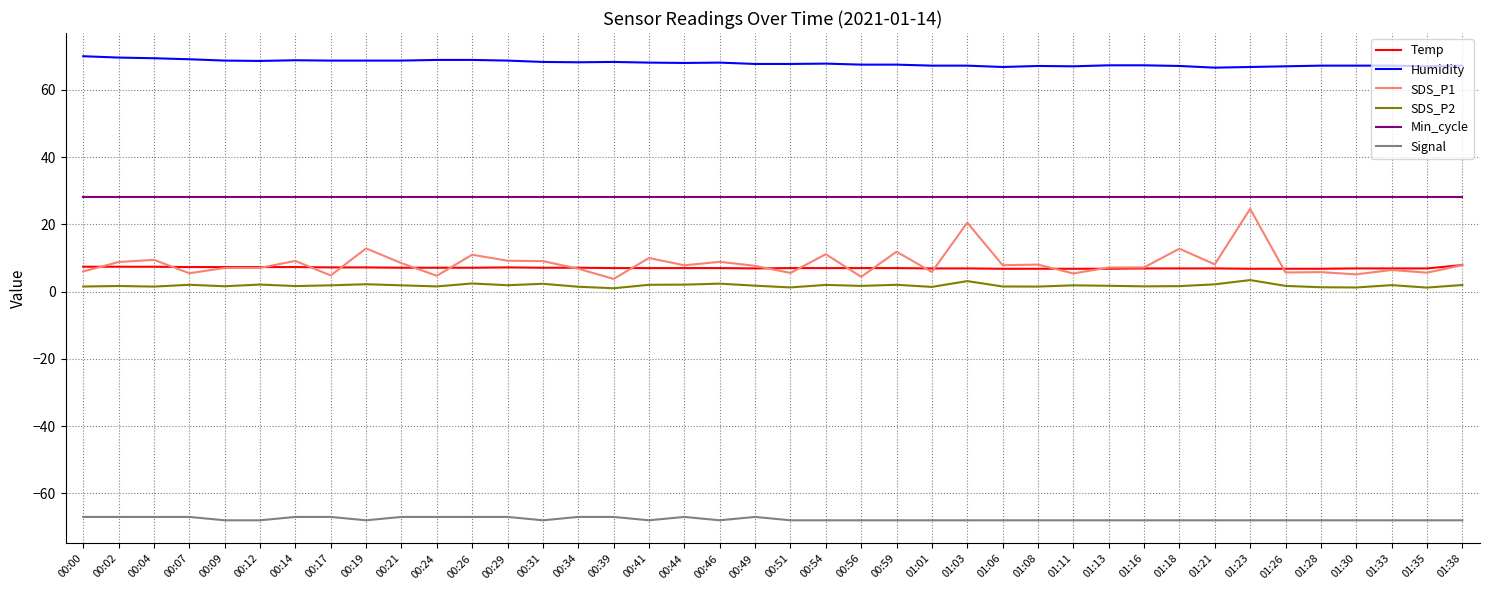

True or false: Temp and Humidity intersect in this chart.

False